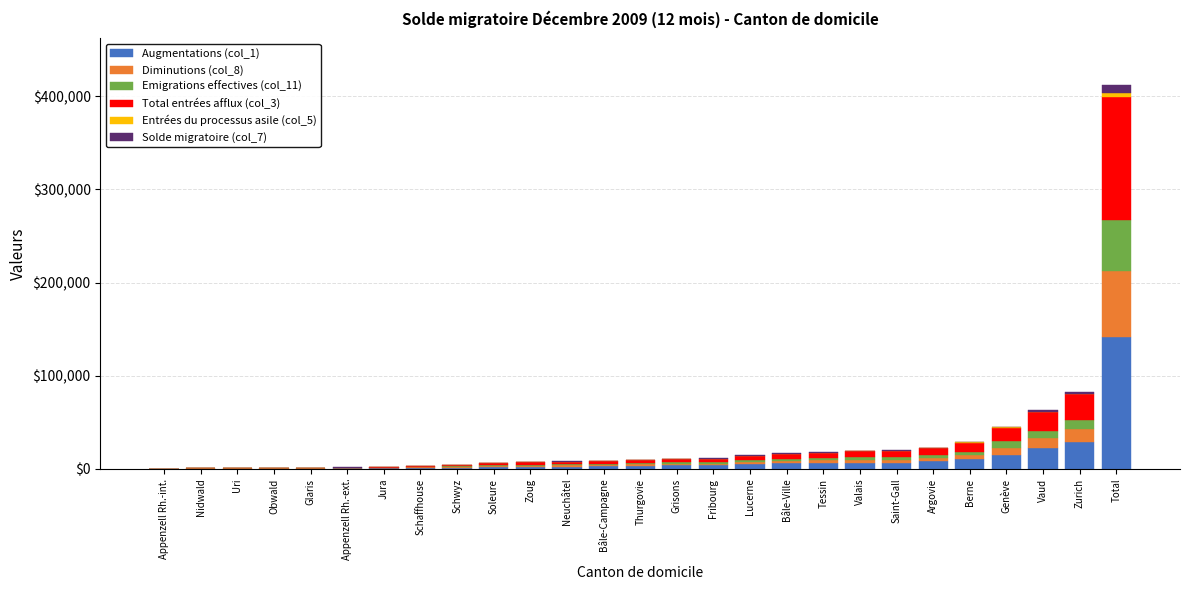

What is the approximate value of Entrées du processus asile (col_5) at Berne, to the nearest 100?

500